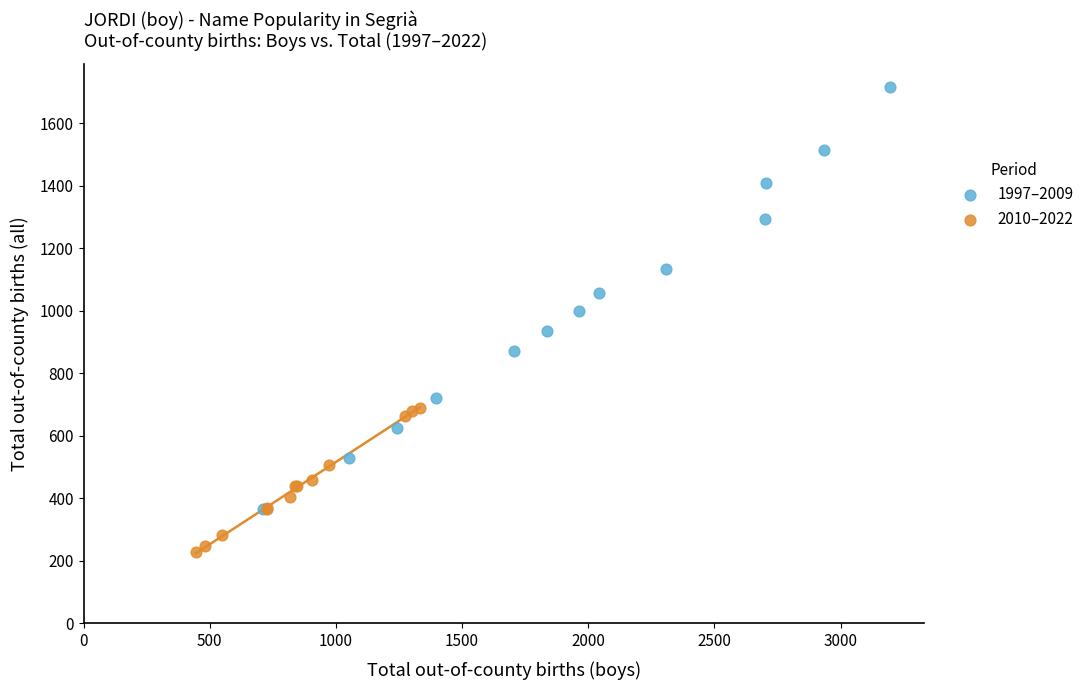

Which series has the widest spread of Y values?

1997–2009